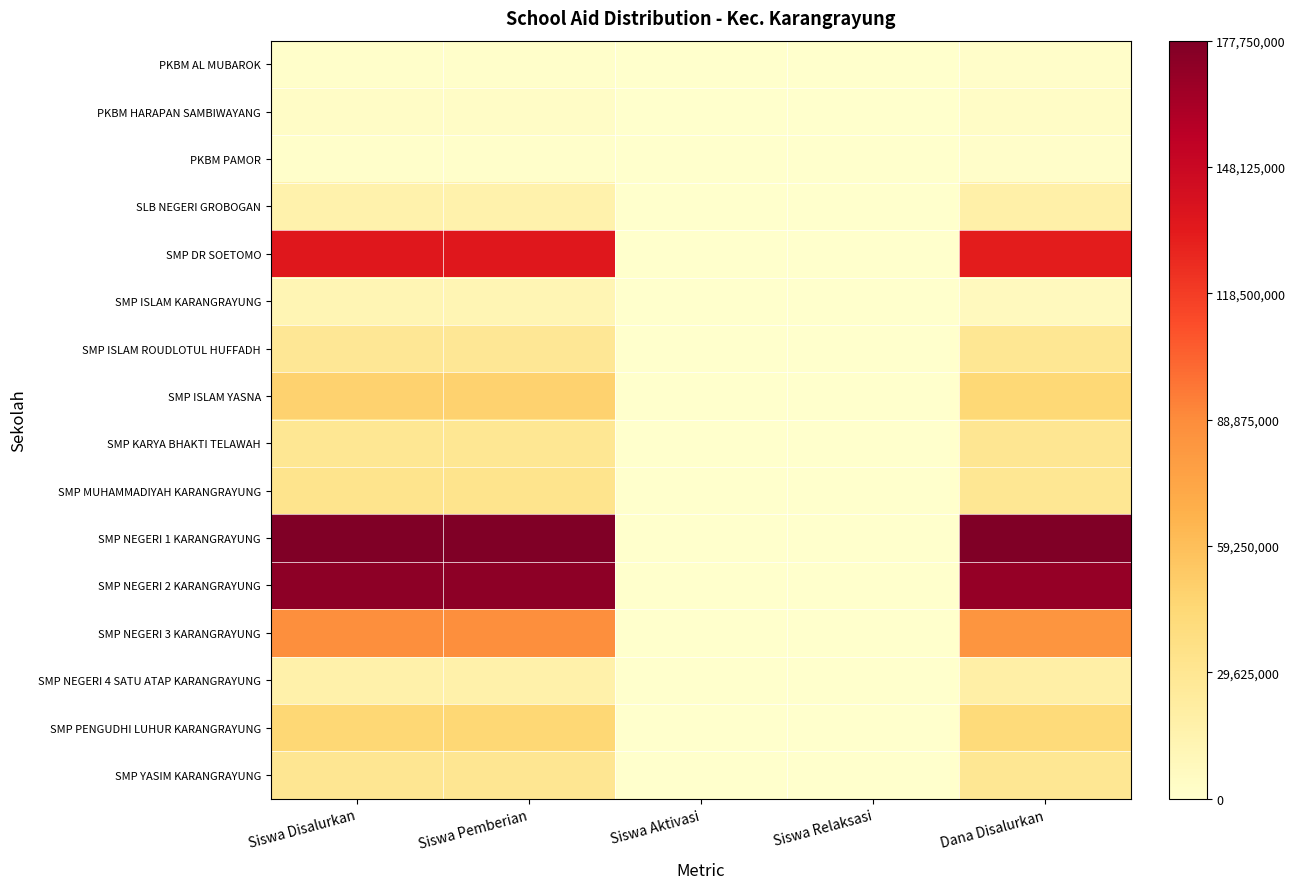

Reading left to right, list all the values displayed in this chart.

PKBM AL MUBAROK: Siswa Disalurkan=0.0	Siswa Pemberian=0.0	Siswa Aktivasi=0.0	Siswa Relaksasi=0.0	Dana Disalurkan=0.0
PKBM HARAPAN SAMBIWAYANG: Siswa Disalurkan=0.0	Siswa Pemberian=0.0	Siswa Aktivasi=0.0	Siswa Relaksasi=0.0	Dana Disalurkan=0.0
PKBM PAMOR: Siswa Disalurkan=0.0	Siswa Pemberian=0.0	Siswa Aktivasi=0.0	Siswa Relaksasi=0.0	Dana Disalurkan=0.0
SLB NEGERI GROBOGAN: Siswa Disalurkan=0.1	Siswa Pemberian=0.1	Siswa Aktivasi=0.0	Siswa Relaksasi=0.0	Dana Disalurkan=0.1
SMP DR SOETOMO: Siswa Disalurkan=0.8	Siswa Pemberian=0.8	Siswa Aktivasi=0.0	Siswa Relaksasi=0.0	Dana Disalurkan=0.7
SMP ISLAM KARANGRAYUNG: Siswa Disalurkan=0.1	Siswa Pemberian=0.1	Siswa Aktivasi=0.0	Siswa Relaksasi=0.0	Dana Disalurkan=0.0
SMP ISLAM ROUDLOTUL HUFFADH: Siswa Disalurkan=0.2	Siswa Pemberian=0.2	Siswa Aktivasi=0.0	Siswa Relaksasi=0.0	Dana Disalurkan=0.2
SMP ISLAM YASNA: Siswa Disalurkan=0.3	Siswa Pemberian=0.3	Siswa Aktivasi=0.0	Siswa Relaksasi=0.0	Dana Disalurkan=0.2
SMP KARYA BHAKTI TELAWAH: Siswa Disalurkan=0.2	Siswa Pemberian=0.2	Siswa Aktivasi=0.0	Siswa Relaksasi=0.0	Dana Disalurkan=0.2
SMP MUHAMMADIYAH KARANGRAYUNG: Siswa Disalurkan=0.2	Siswa Pemberian=0.2	Siswa Aktivasi=0.0	Siswa Relaksasi=0.0	Dana Disalurkan=0.2
SMP NEGERI 1 KARANGRAYUNG: Siswa Disalurkan=1.0	Siswa Pemberian=1.0	Siswa Aktivasi=0.0	Siswa Relaksasi=0.0	Dana Disalurkan=1.0
SMP NEGERI 2 KARANGRAYUNG: Siswa Disalurkan=1.0	Siswa Pemberian=1.0	Siswa Aktivasi=0.0	Siswa Relaksasi=0.0	Dana Disalurkan=1.0
SMP NEGERI 3 KARANGRAYUNG: Siswa Disalurkan=0.5	Siswa Pemberian=0.5	Siswa Aktivasi=0.0	Siswa Relaksasi=0.0	Dana Disalurkan=0.5
SMP NEGERI 4 SATU ATAP KARANGRAYUNG: Siswa Disalurkan=0.1	Siswa Pemberian=0.1	Siswa Aktivasi=0.0	Siswa Relaksasi=0.0	Dana Disalurkan=0.1
SMP PENGUDHI LUHUR KARANGRAYUNG: Siswa Disalurkan=0.3	Siswa Pemberian=0.3	Siswa Aktivasi=0.0	Siswa Relaksasi=0.0	Dana Disalurkan=0.2
SMP YASIM KARANGRAYUNG: Siswa Disalurkan=0.2	Siswa Pemberian=0.2	Siswa Aktivasi=0.0	Siswa Relaksasi=0.0	Dana Disalurkan=0.2